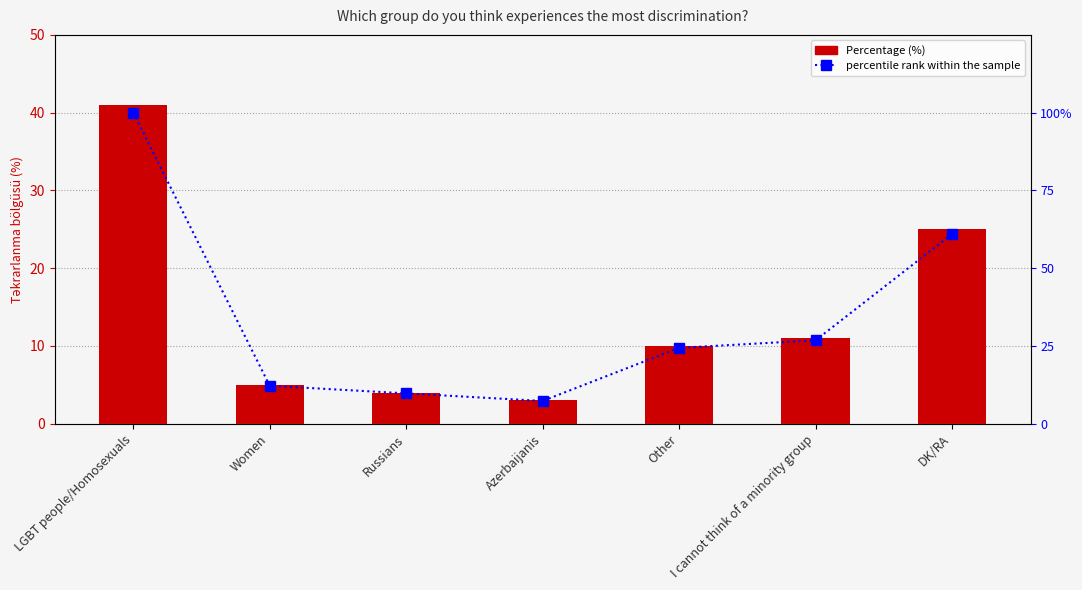

At which category does the chart reach its peak across all series?

LGBT people/Homosexuals